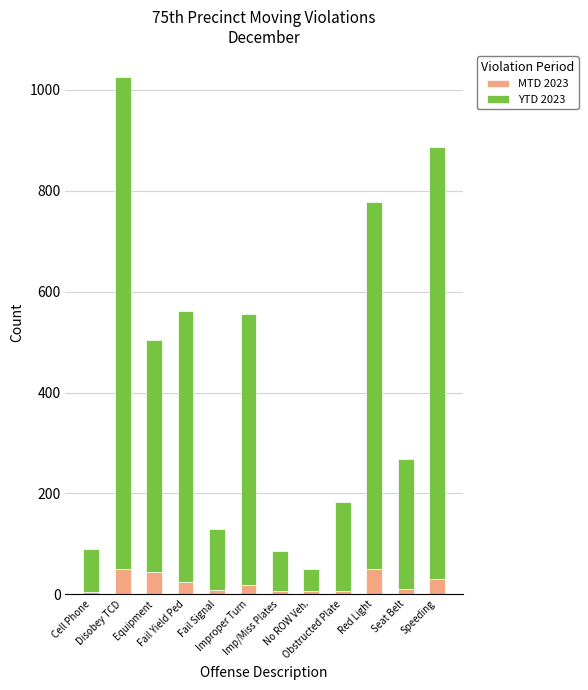

The value of MTD 2023 at Speeding is 30. True or false?

True